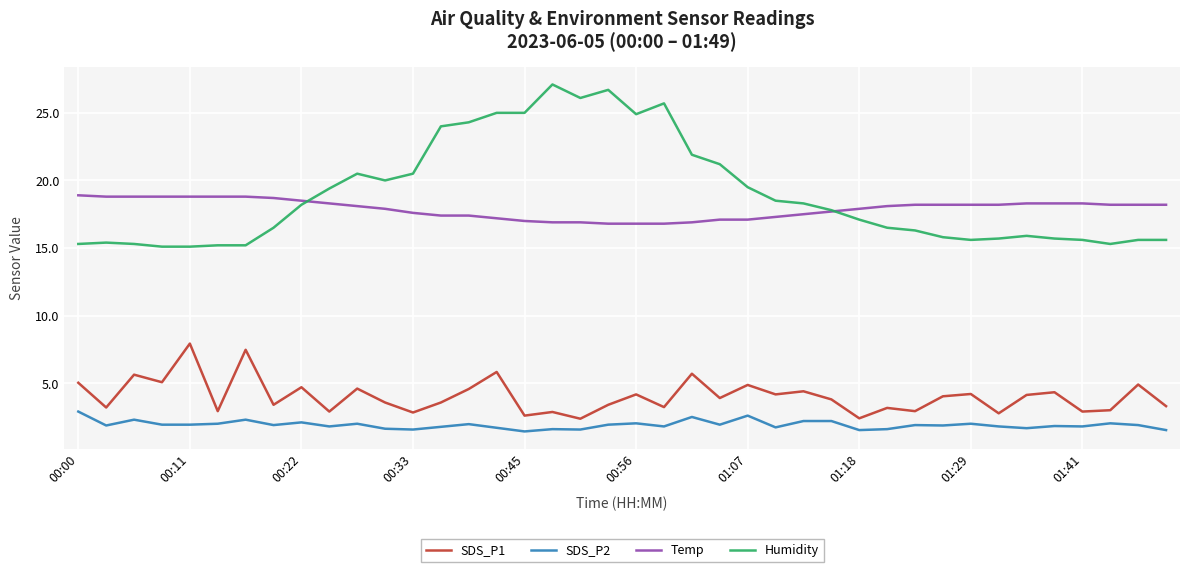

List the series in order of their peak value, lowest first.

SDS_P2, SDS_P1, Temp, Humidity